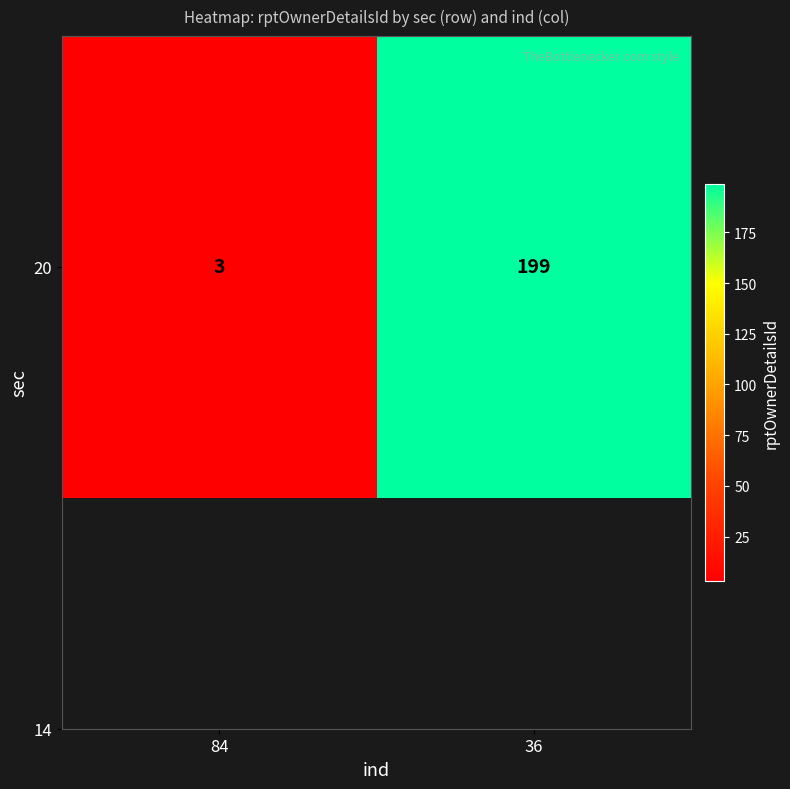

The chart shows a value of 199 at 36. True or false?

True